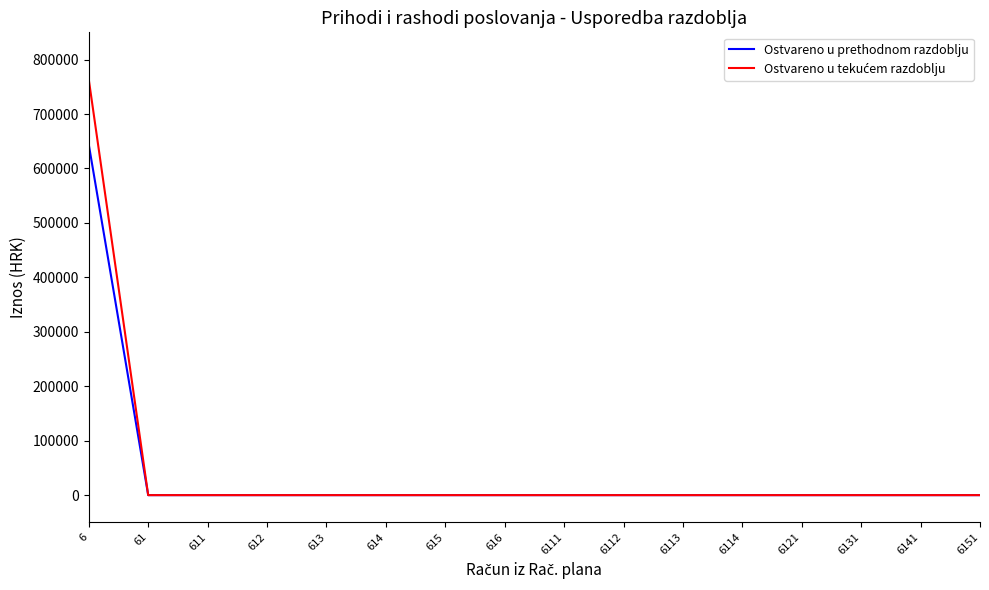

At which category is the sum across all series the highest?

6